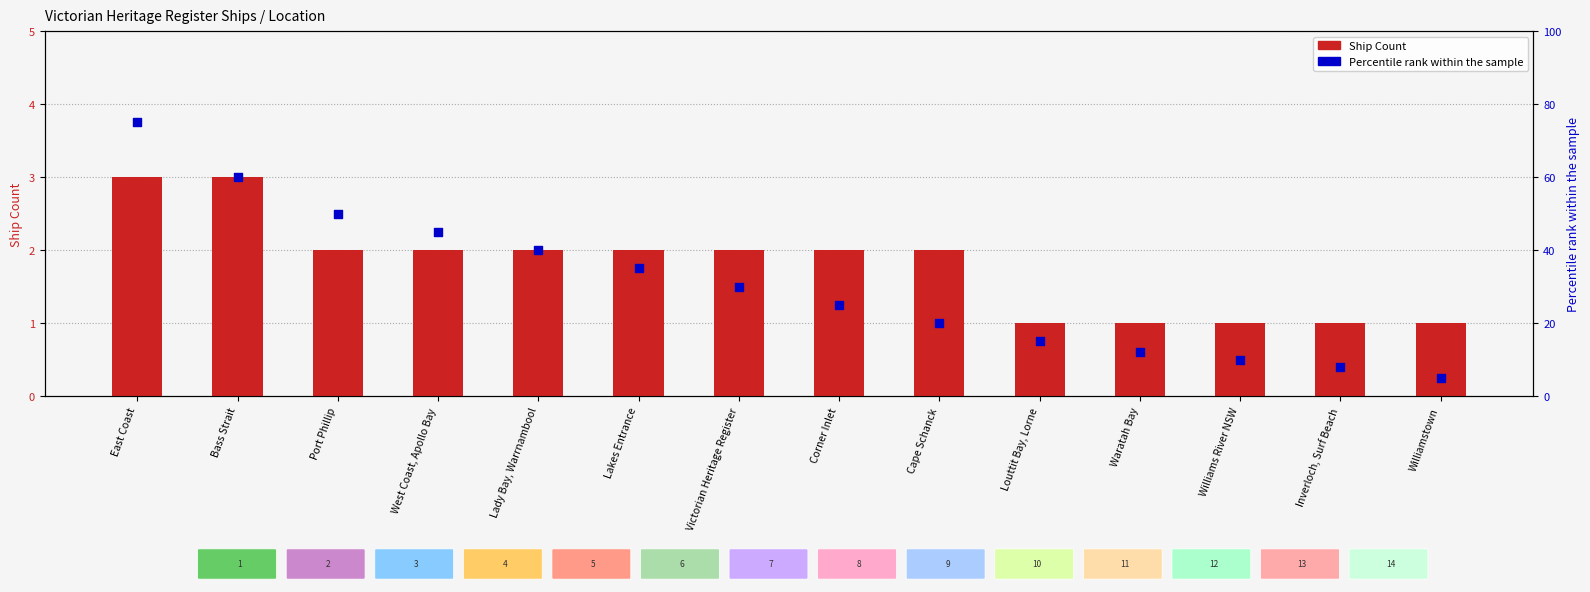

Which series contains the lowest Y value?

Ship Count